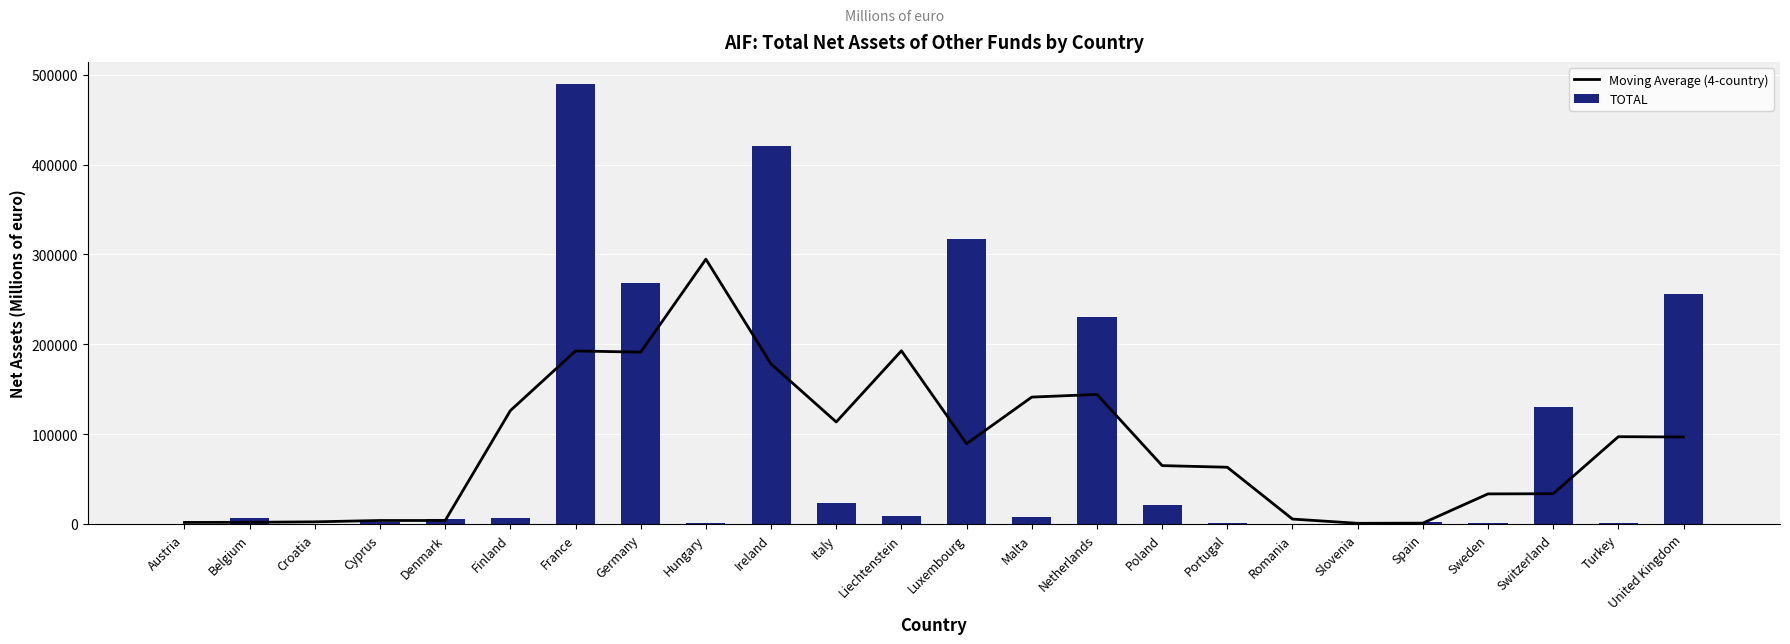

At which label is TOTAL closest to 244834?

United Kingdom